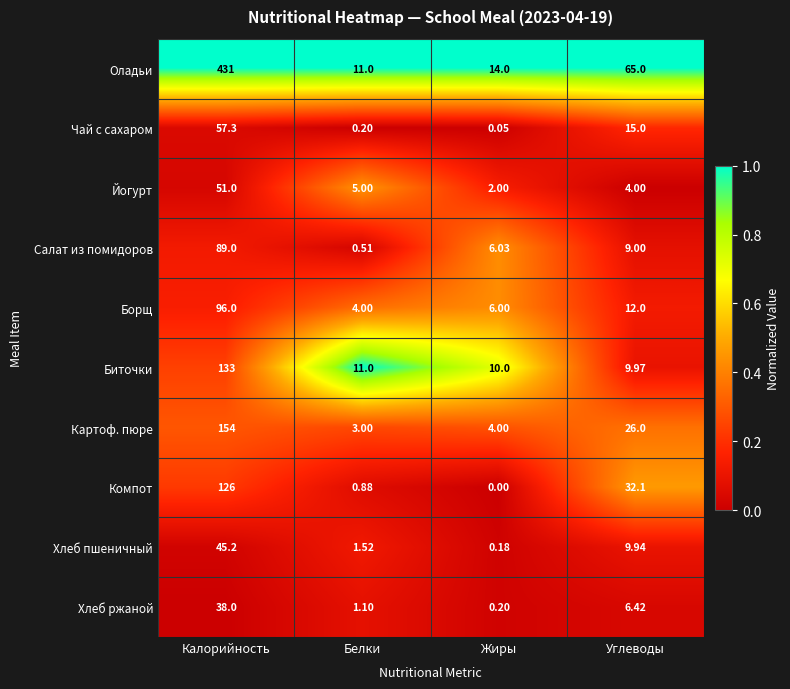

Which series has the largest total across all categories?

Оладьи